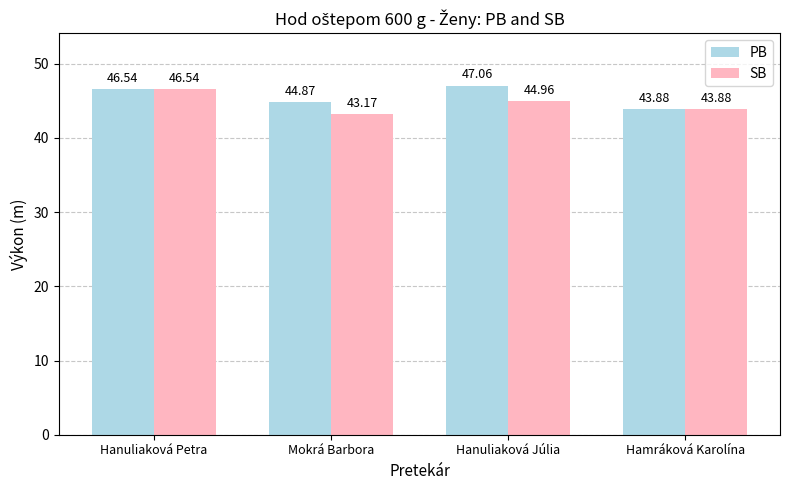

List the labels in order of SB value, largest first.

Hanuliaková Petra, Hanuliaková Júlia, Hamráková Karolína, Mokrá Barbora